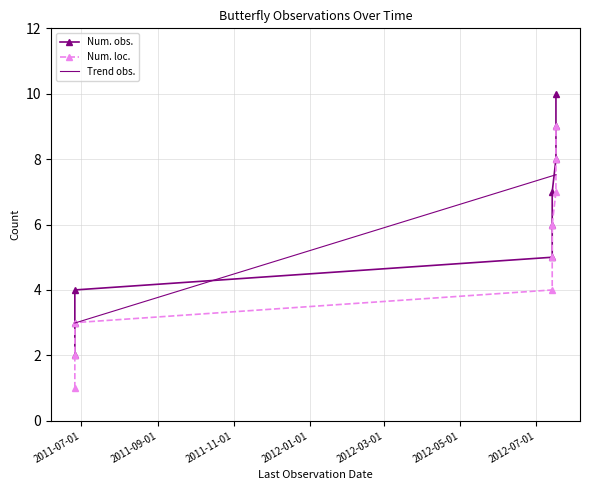

Reading left to right, what are all the values shown in this chart?

Num. obs.: 2.0	3.0	4.0	5.0	6.0	7.0	8.0	9.0	10.0
Num. loc.: 1.0	2.0	3.0	4.0	5.0	6.0	7.0	8.0	9.0
Trend obs.: 3.0	3.0	3.0	7.5	7.5	7.5	7.5	7.5	7.5